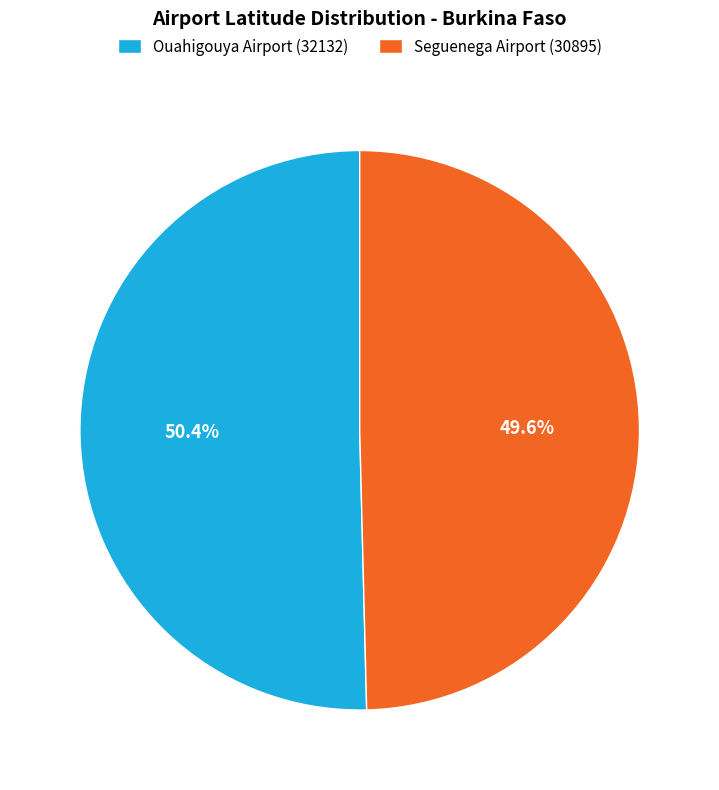

Which slice is the largest?

Ouahigouya Airport (32132)